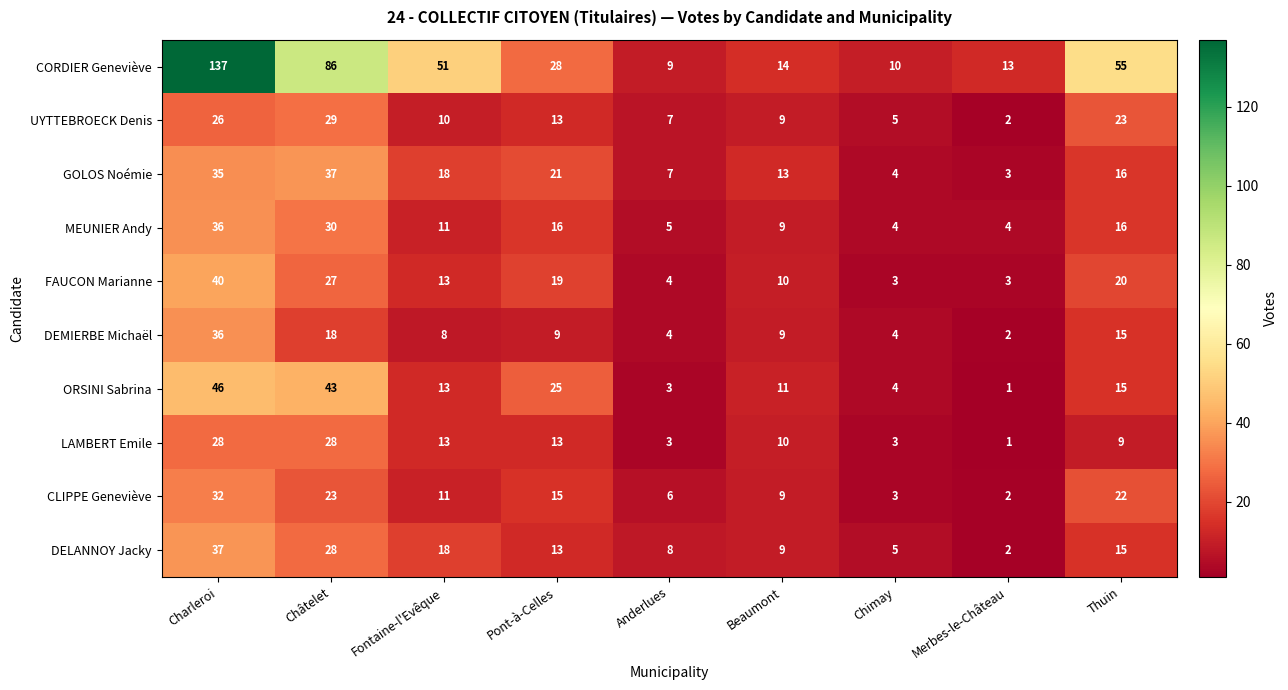

True or false: LAMBERT Emile has a value of 13 at Fontaine-l'Evêque.

True